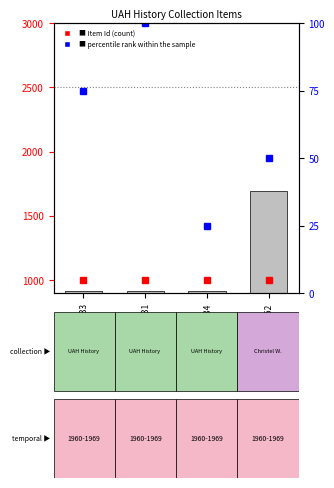

The value of Item Id at uah_uahh_032_033 is 1260. True or false?

False